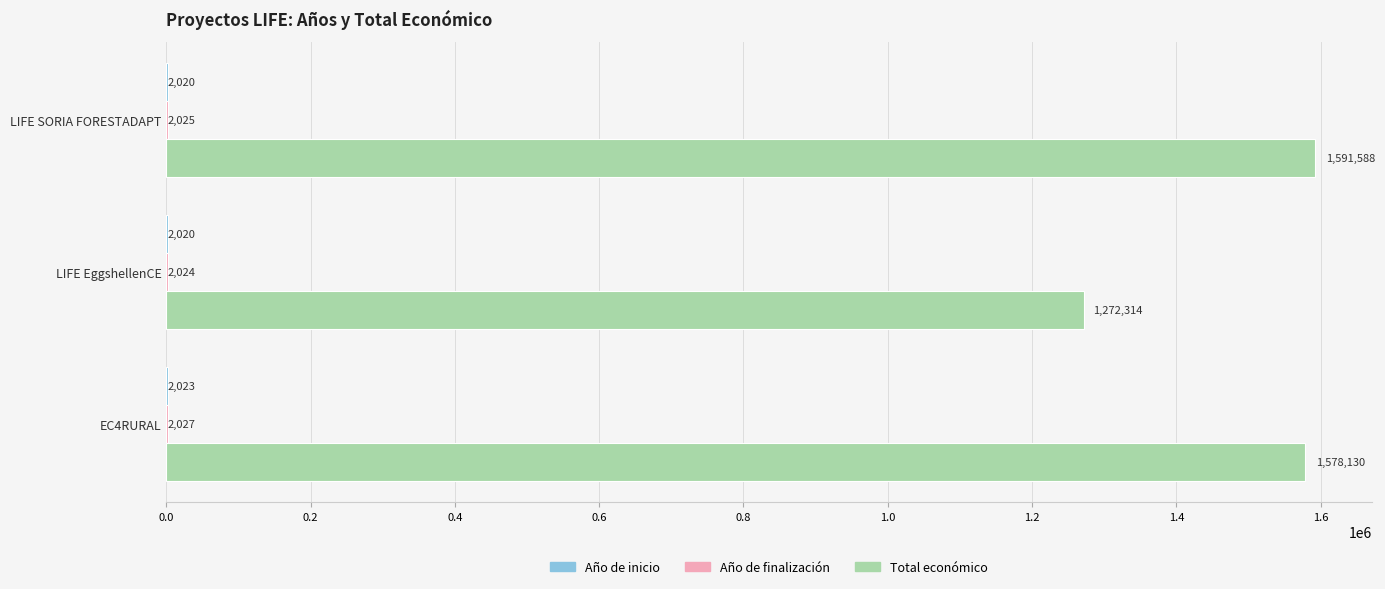

Count the number of data series in this chart.

3